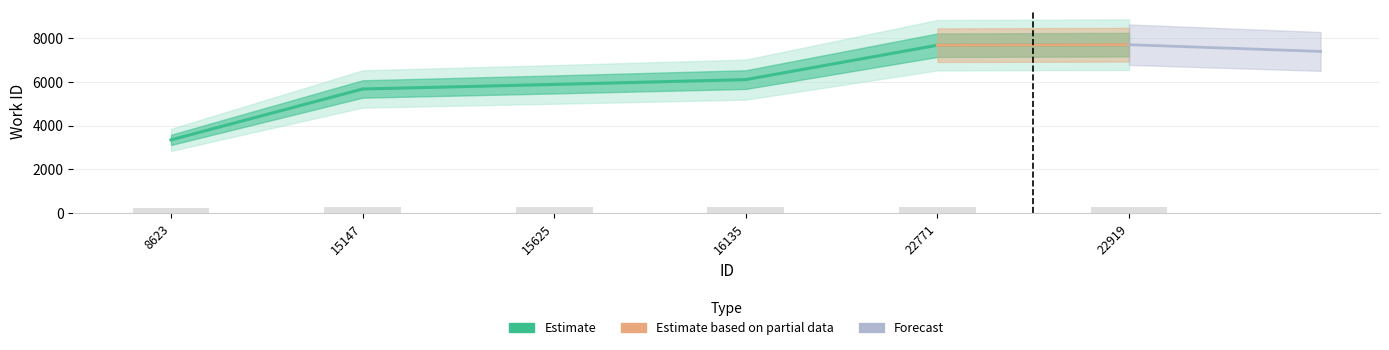

Reading left to right, extract all data points from this chart.

8623=3350	15147=5676	15625=5883	16135=6104	22771=7676	22919=7700